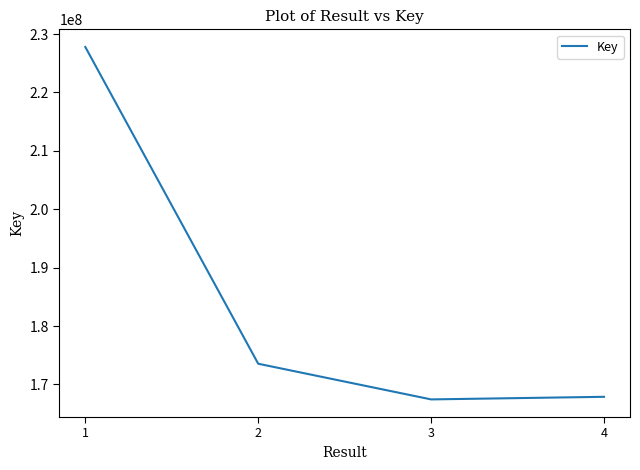

The value at 3 is 167442171. True or false?

True